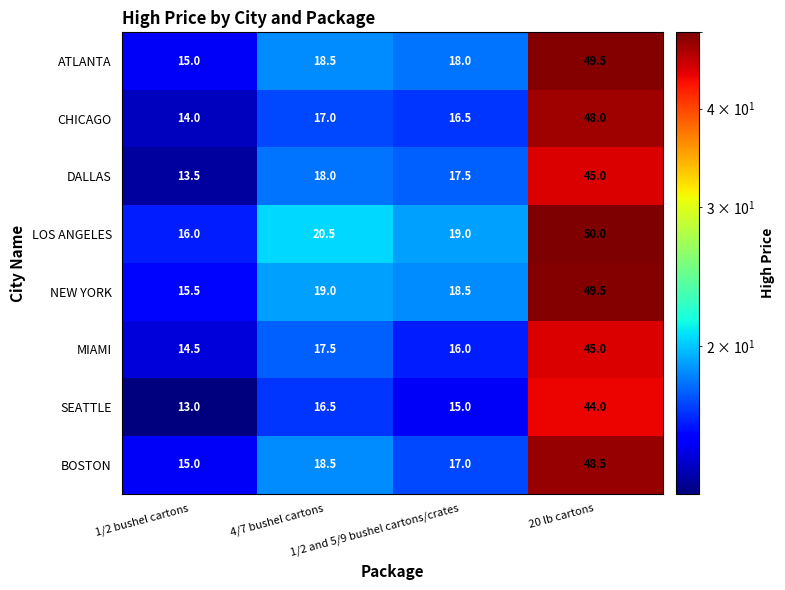

At how many categories does at least one series exceed 43?

1